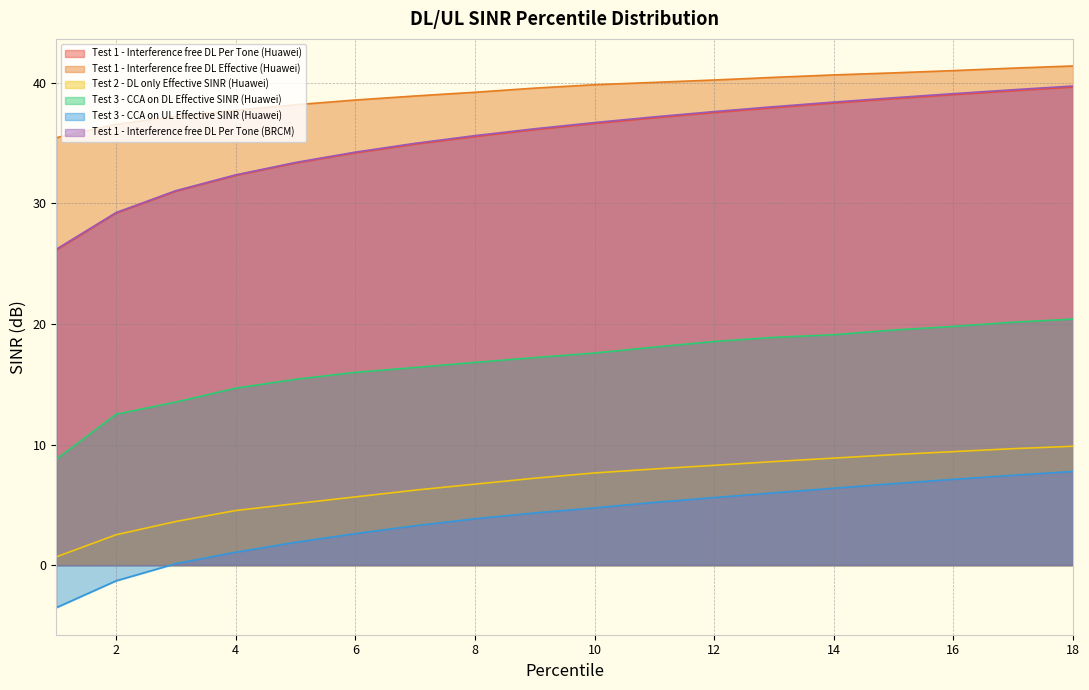

What is the total value across all series at 11?

145.5